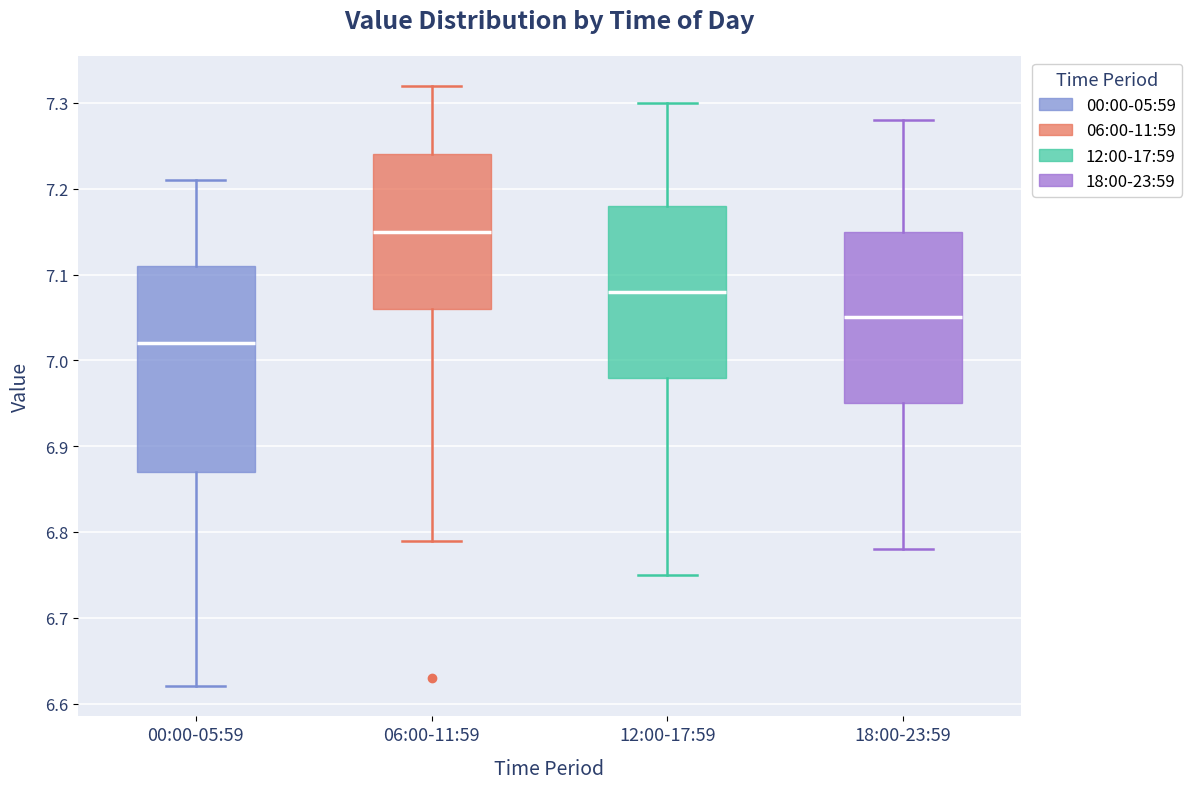

Which box has the lowest median line?

00:00-05:59